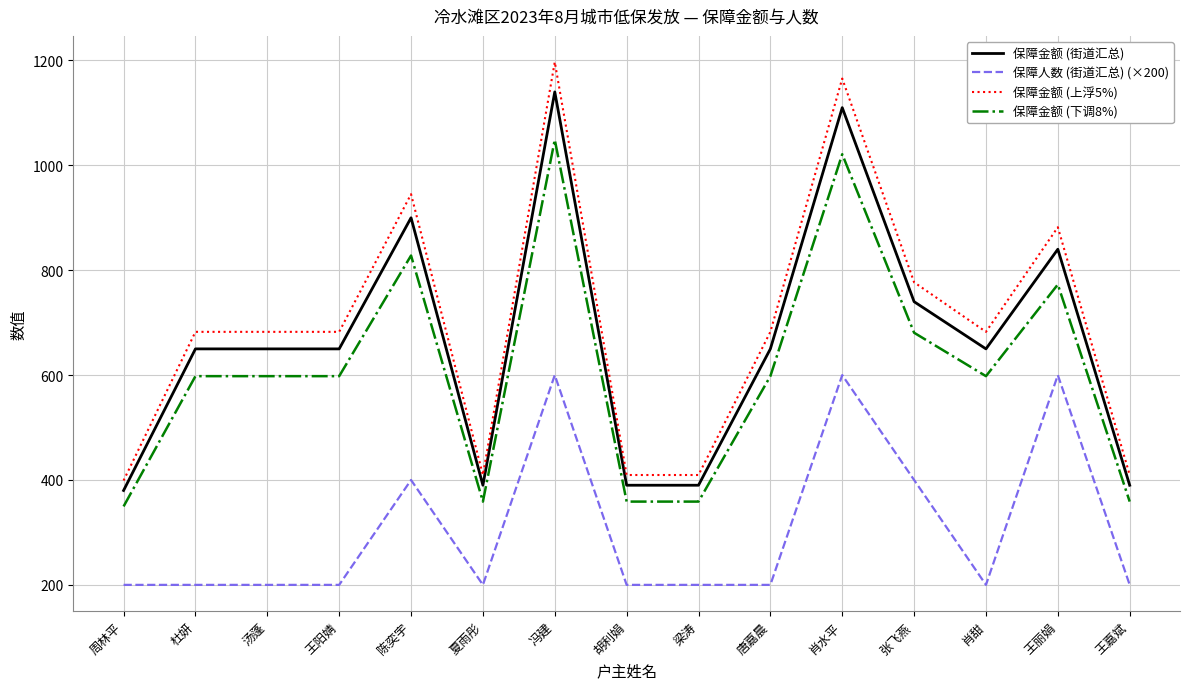

Rank the series by their maximum value, from highest to lowest.

保障金额 (上浮5%), 保障金额 (街道汇总), 保障金额 (下调8%), 保障人数 (街道汇总) (×200)